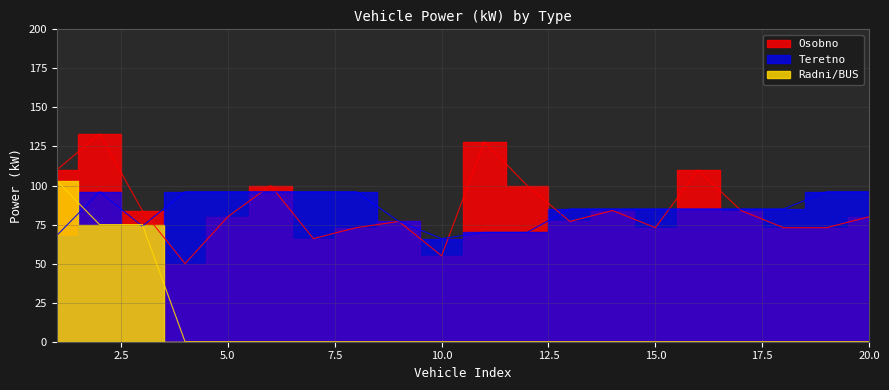

Reading left to right, transcribe all the data shown in this chart.

Osobno: 110	133	84	50	80	100	66	73	77	55	128	100	77	84	73	110	84	73	73	80
Teretno: 68	96	74	96	96	96	96	96	77	66	70	70	85	85	85	85	85	85	96	96
Radni/BUS: 103	75	75	0	0	0	0	0	0	0	0	0	0	0	0	0	0	0	0	0